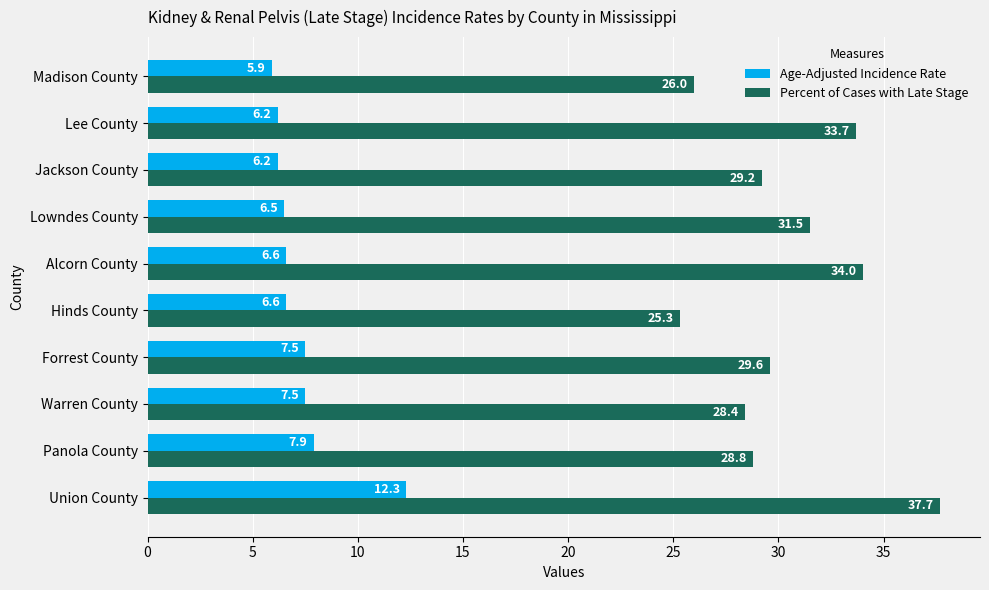

At which category is the sum across all series the highest?

Union County